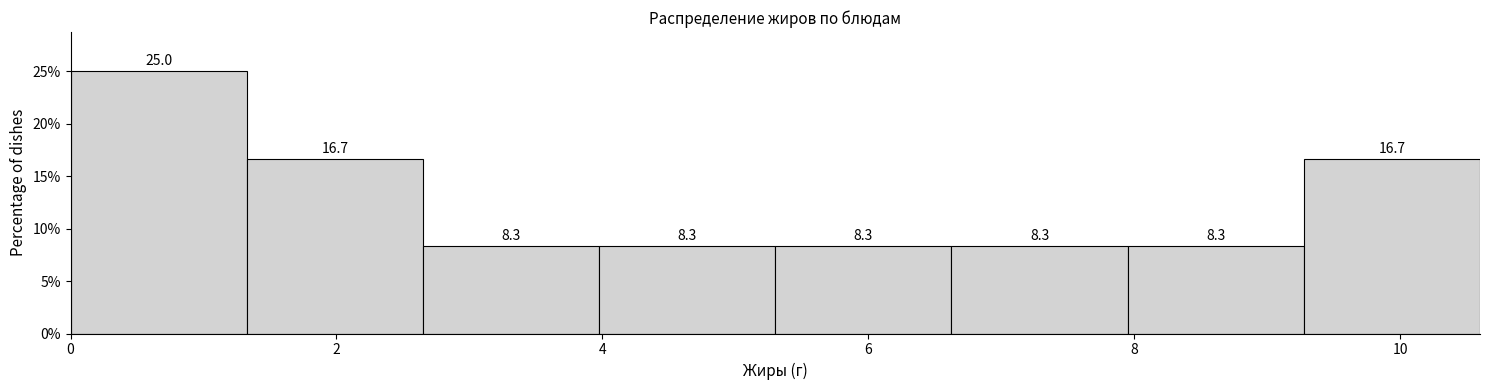

Reading left to right, list every bar in this chart as the range it spans on the x-axis followed by its height. The bar edges are not printed on the chart, so give them approximately, as read against the axis.

0.0 to 1.4: 25.0
1.4 to 2.6: 16.7
2.6 to 4.0: 8.3
4.0 to 5.4: 8.3
5.4 to 6.6: 8.3
6.6 to 8.0: 8.3
8.0 to 9.2: 8.3
9.2 to 10.6: 16.7